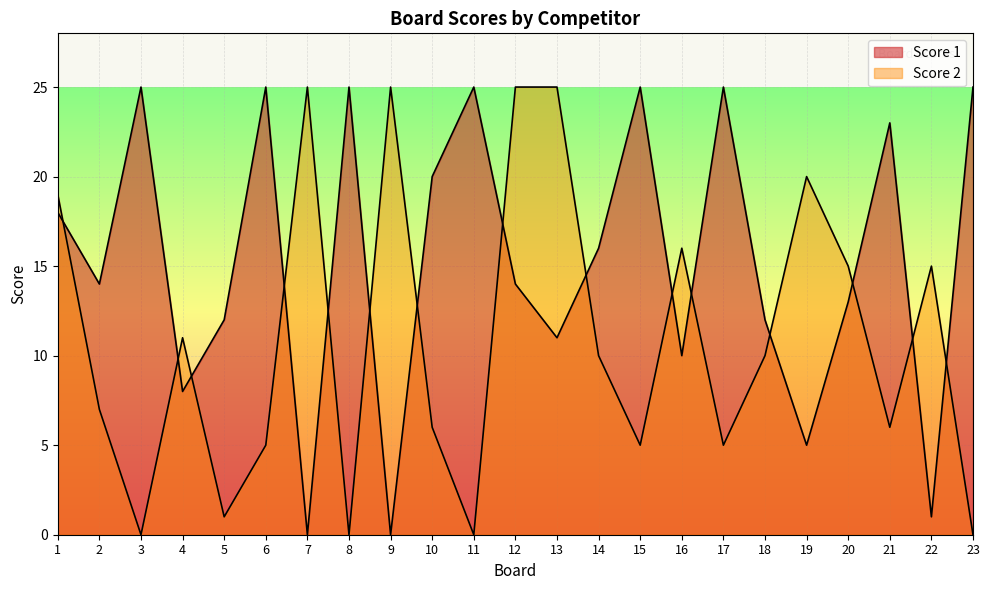

How many positive values does the Score 2 series have?

19